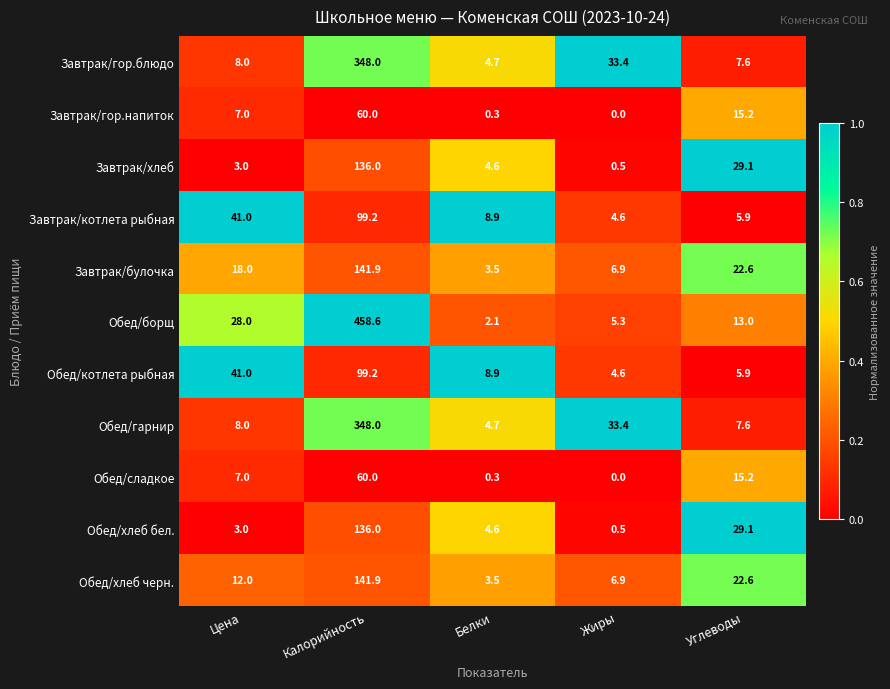

What is the total value across all series at Цена?

176.0